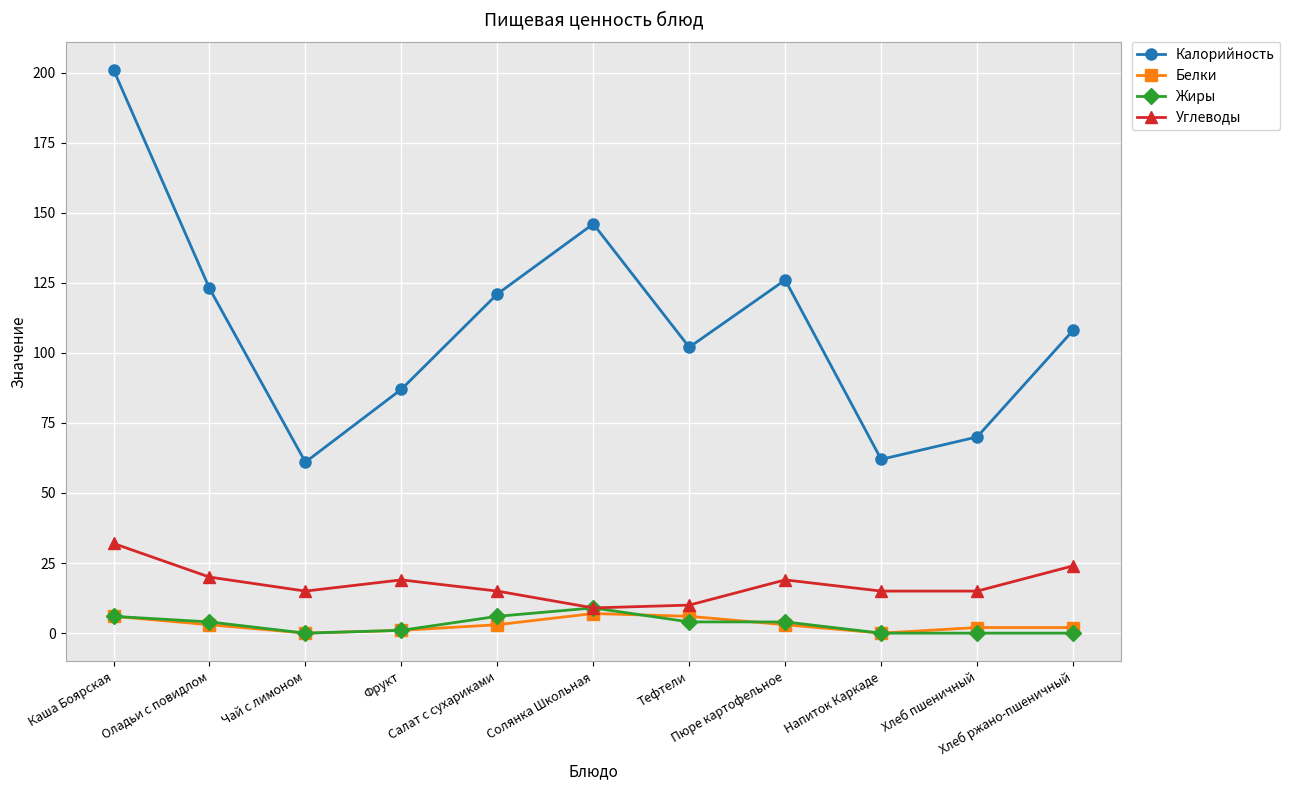

Rank the series at Хлеб пшеничный from lowest to highest value.

Жиры, Белки, Углеводы, Калорийность